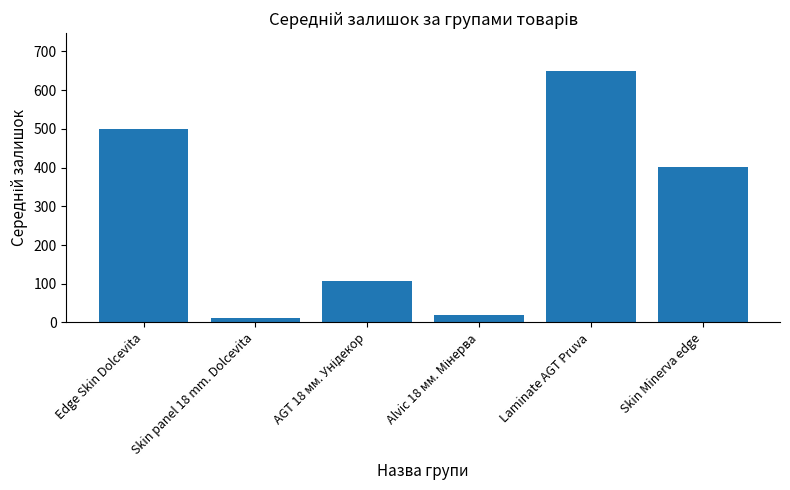

At which category does the chart reach its minimum across all series?

Skin panel 18 mm. Dolcevita